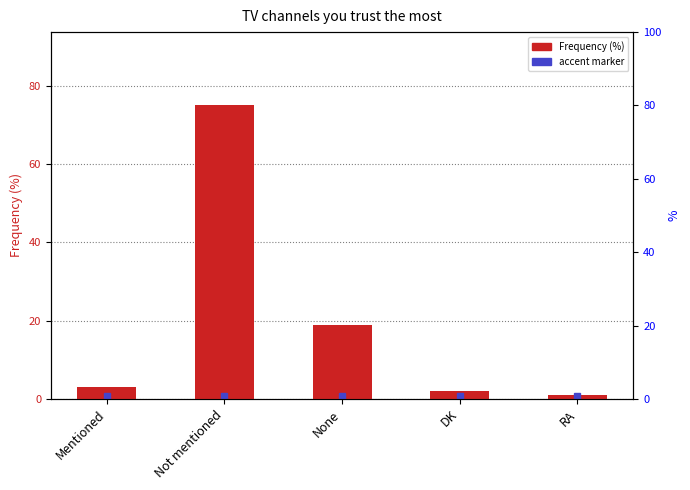

Count the number of data series in this chart.

1